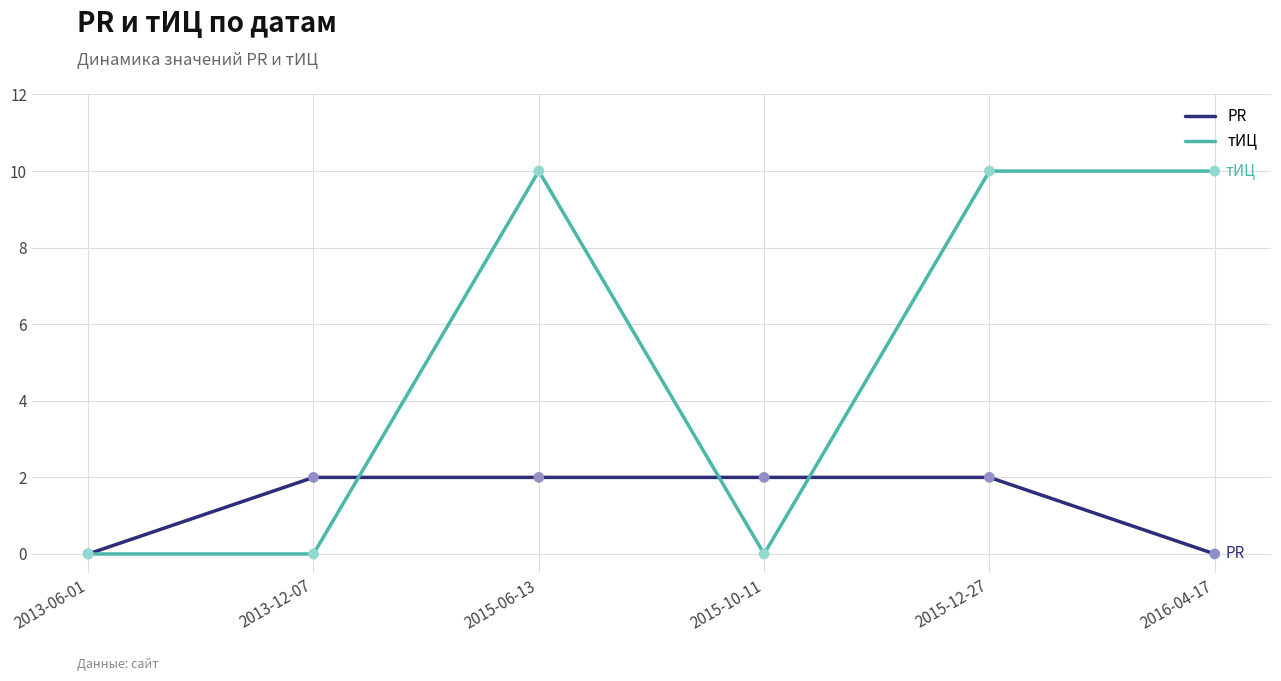

Between 2013-12-07 and 2015-06-13, which series saw the biggest shift?

тИЦ